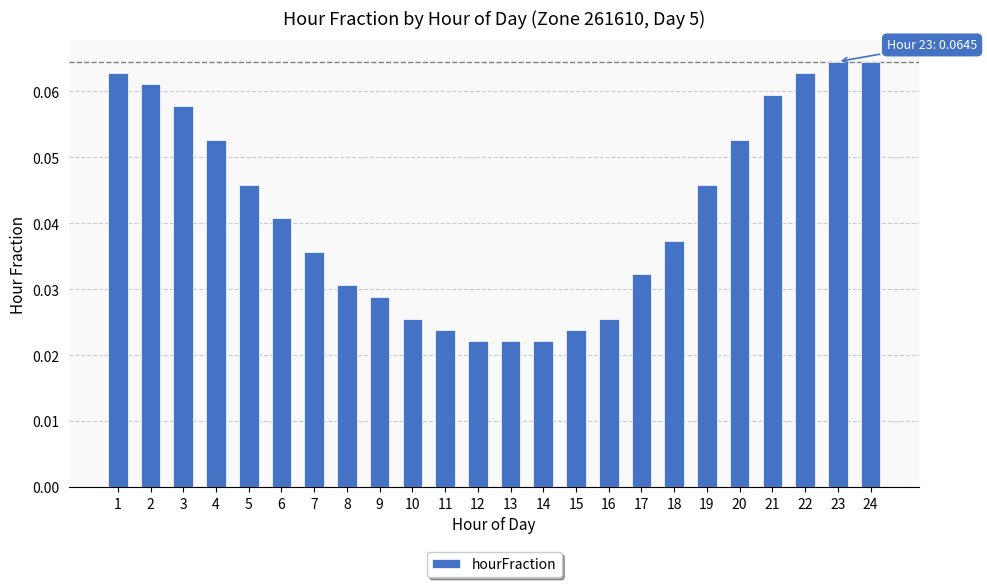

Count the values in the range 0 to 1.

24